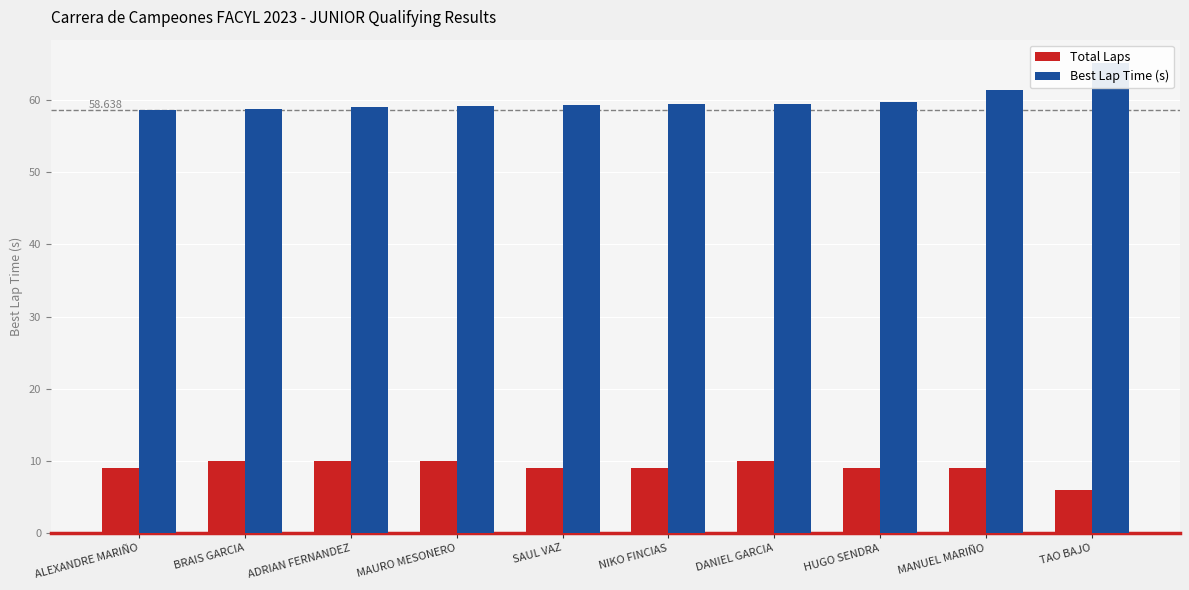

What is the difference between the Total Laps values at MAURO MESONERO and ALEXANDRE MARIÑO?

1.0